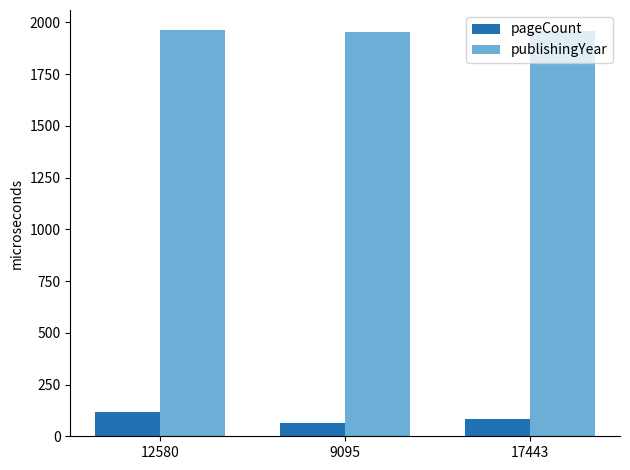

What is the difference between the highest and lowest values at 12580?

1846